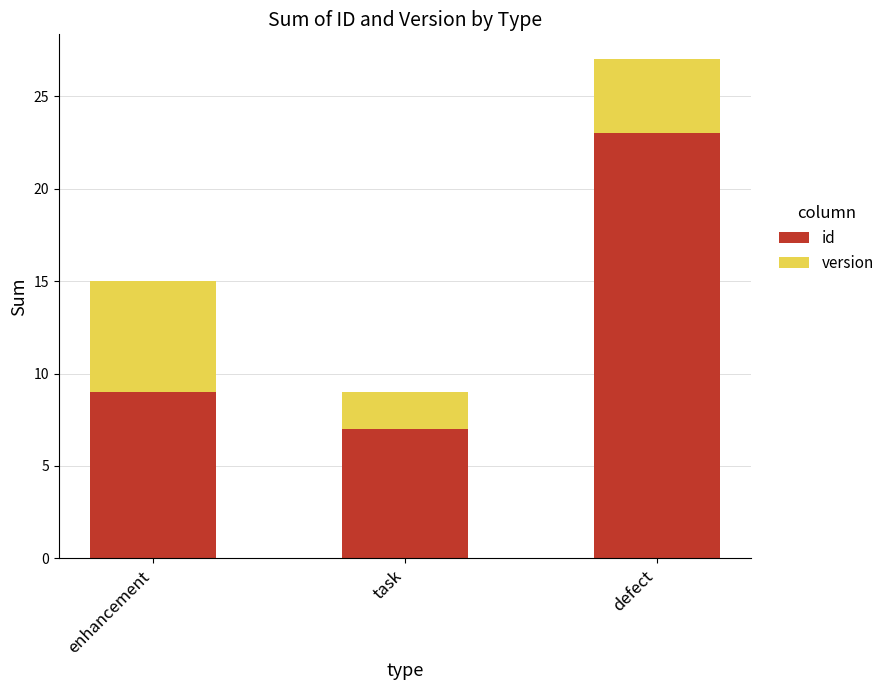

Reading right to left, transcribe the values for id.

defect=23	task=7	enhancement=9